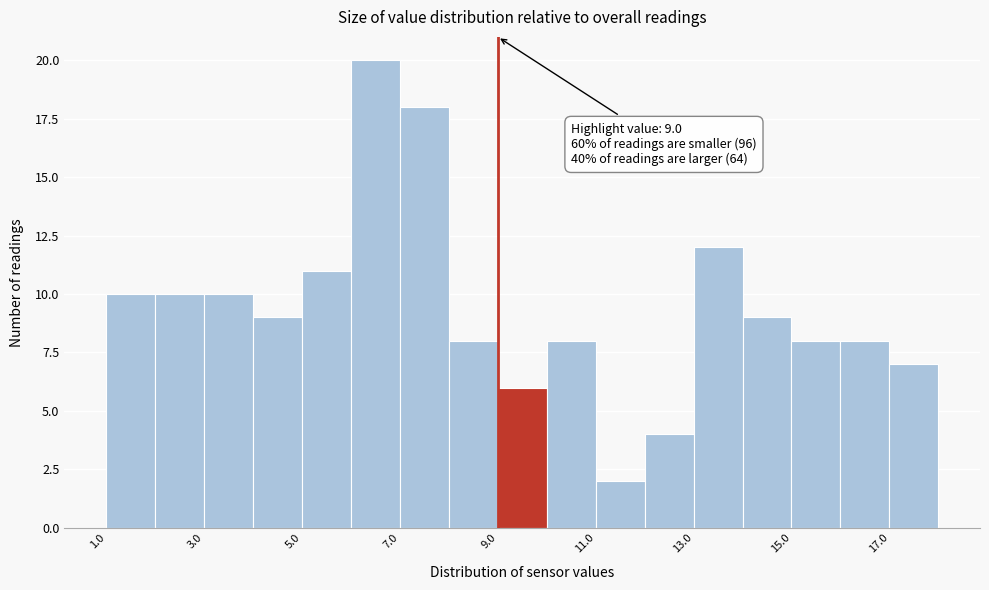

Over which range of the x-axis is the bar tallest?

6 to 7